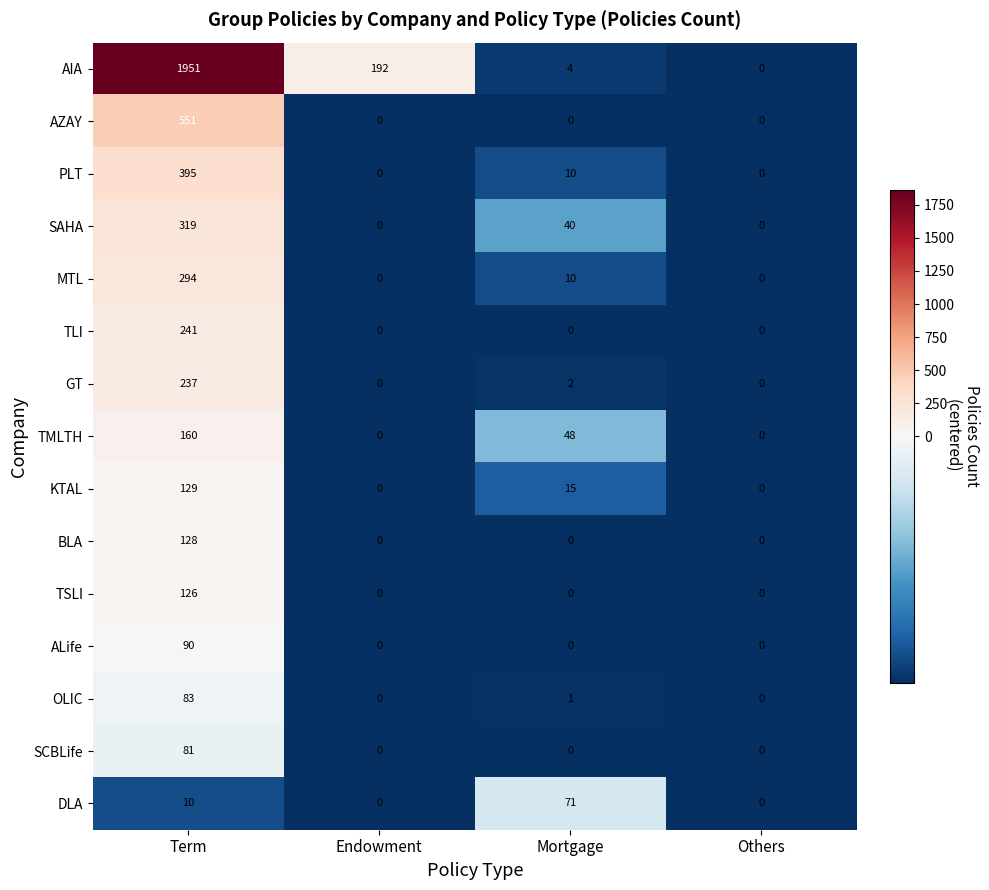

Which series has the widest spread of values?

AIA